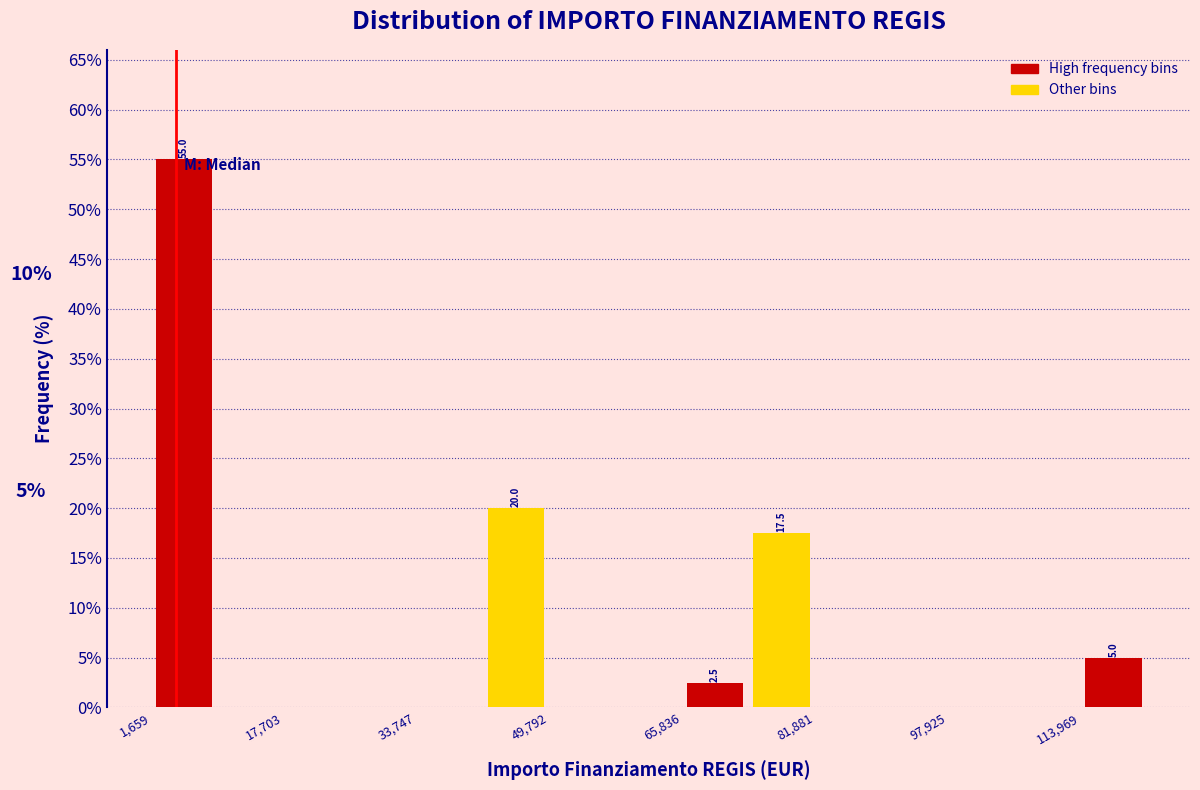

Which range on the x-axis has the tallest bar?

2000 to 10000